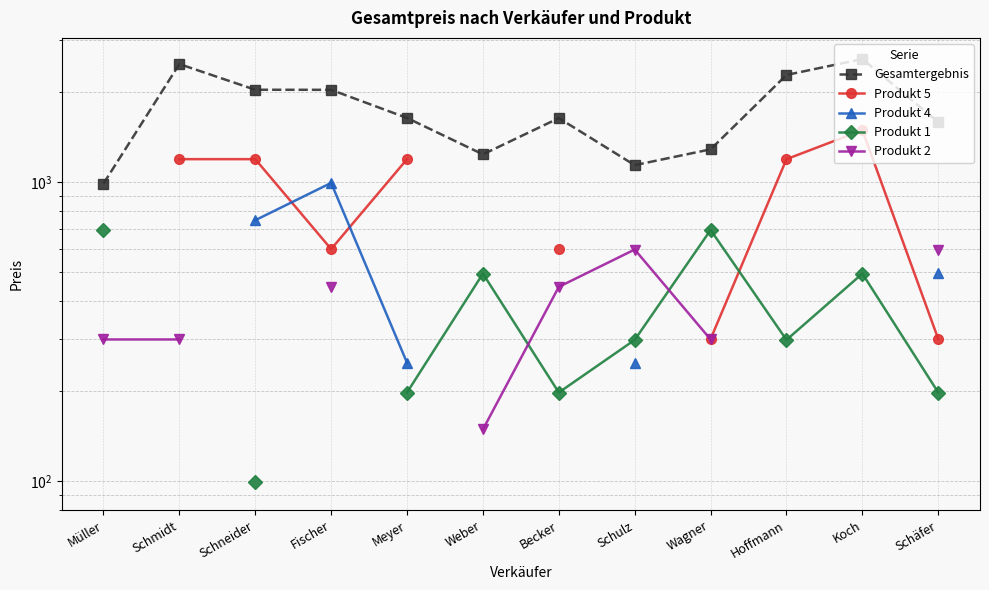

What is the highest value of the Produkt 1 series?

693.0